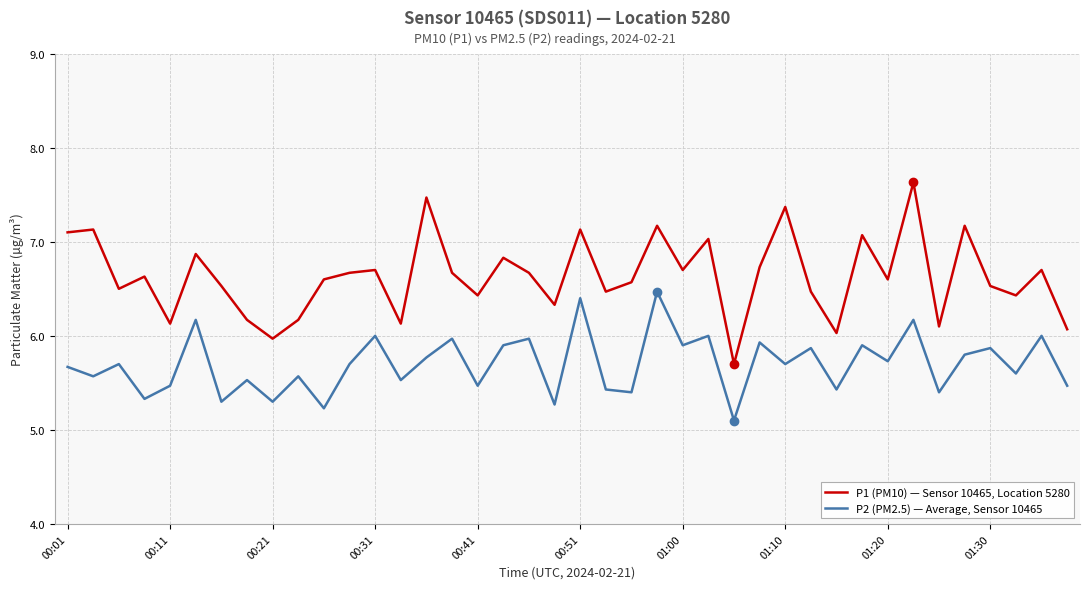

What is the minimum value for P1 (PM10) — Sensor 10465, Location 5280?

5.7